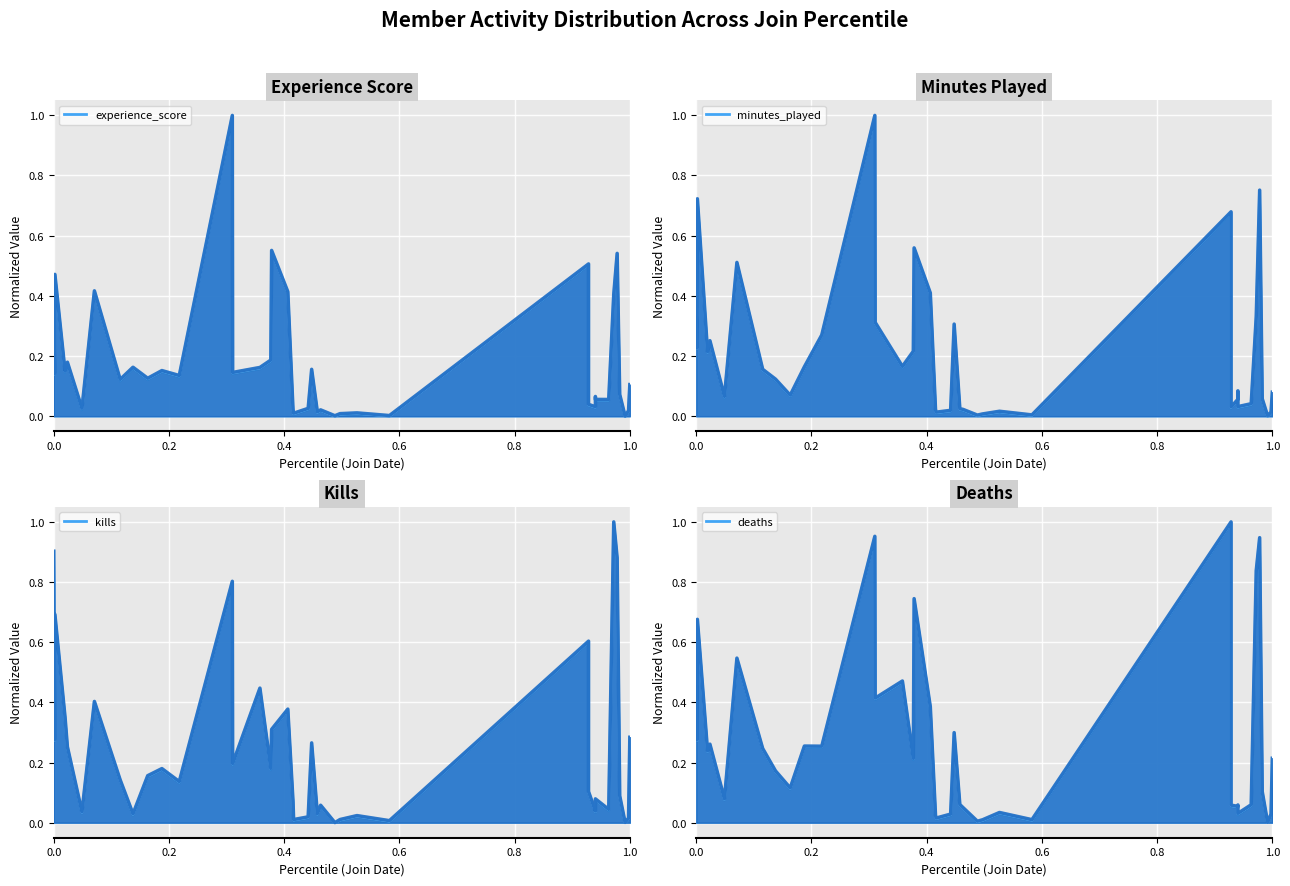

After their last crossing, which series has the higher values: experience_score or kills?

kills